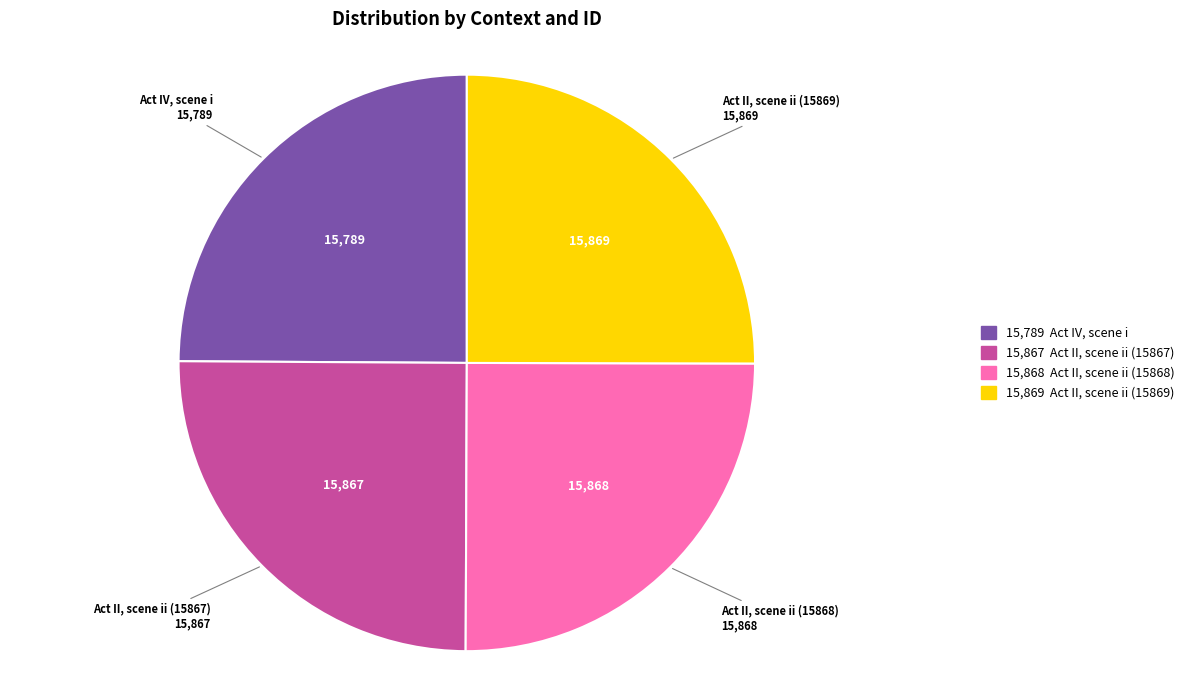

Does Act IV, scene i account for over 50% of the chart?

No